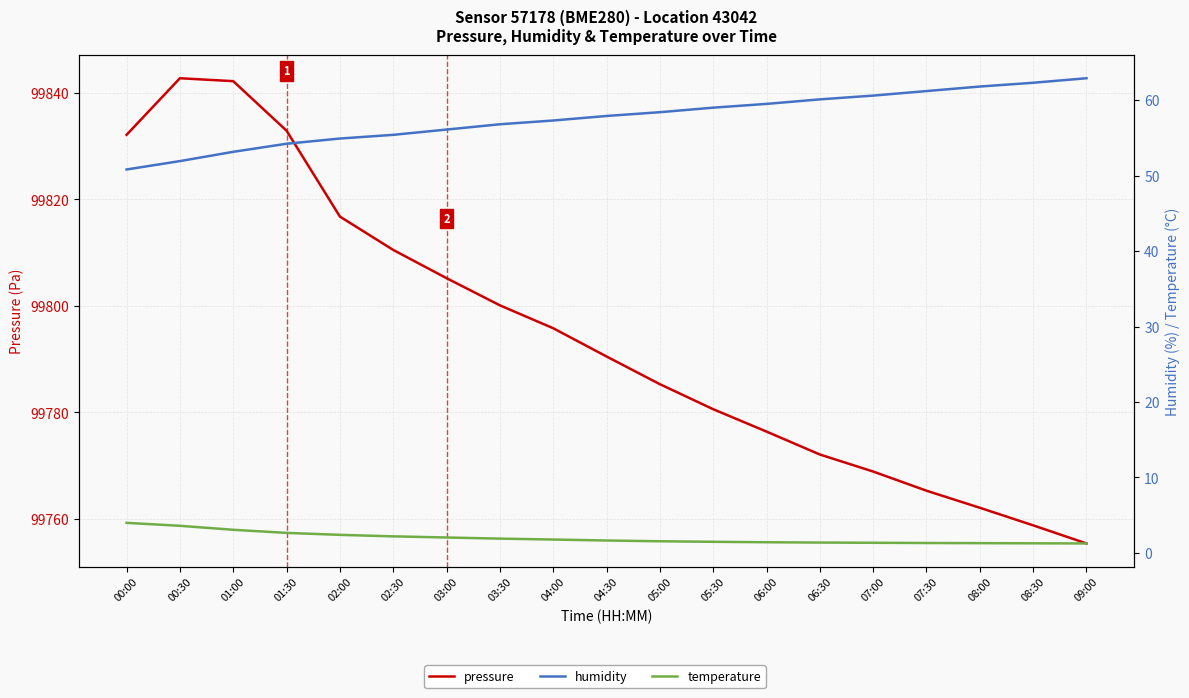

Does the chart have visible grid lines?

Yes